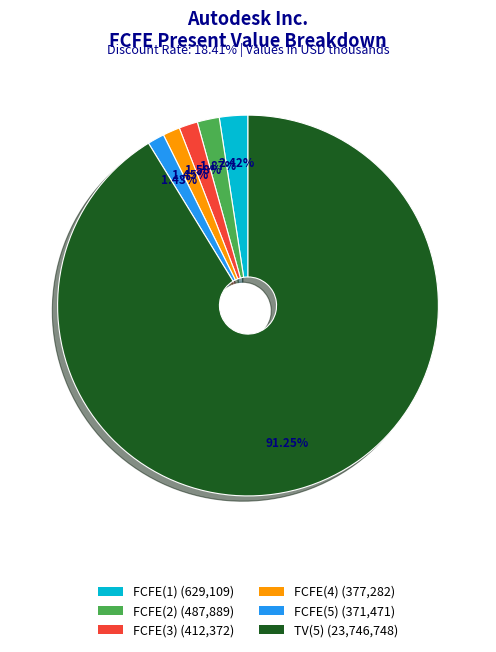

What is the ratio of the value at FCFE(4) to the value at FCFE(5)?

1.0